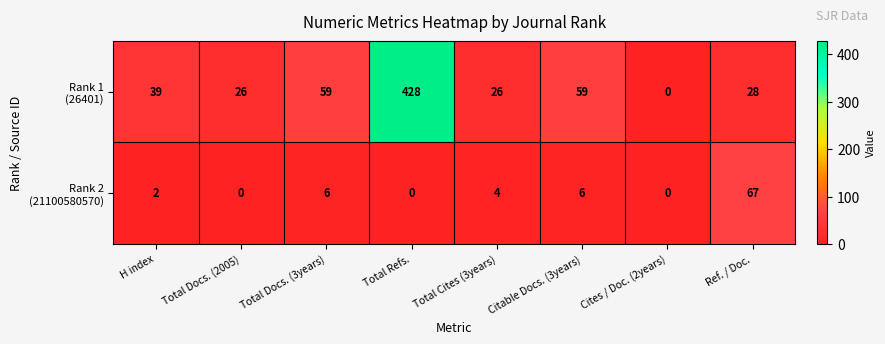

What is the total value across all series at Total Docs. (3years)?

65